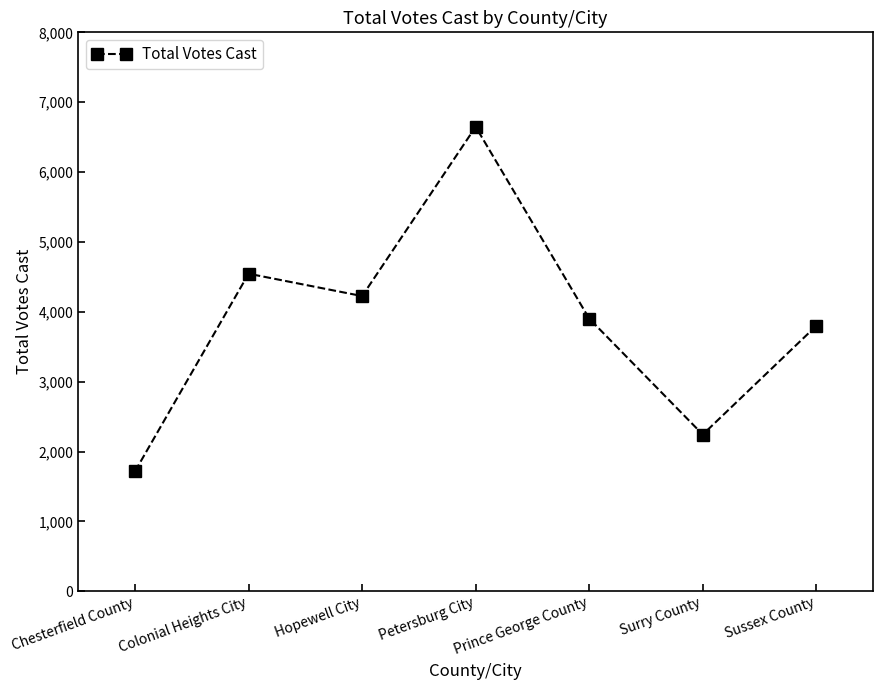

How many lines are shown in the chart?

1